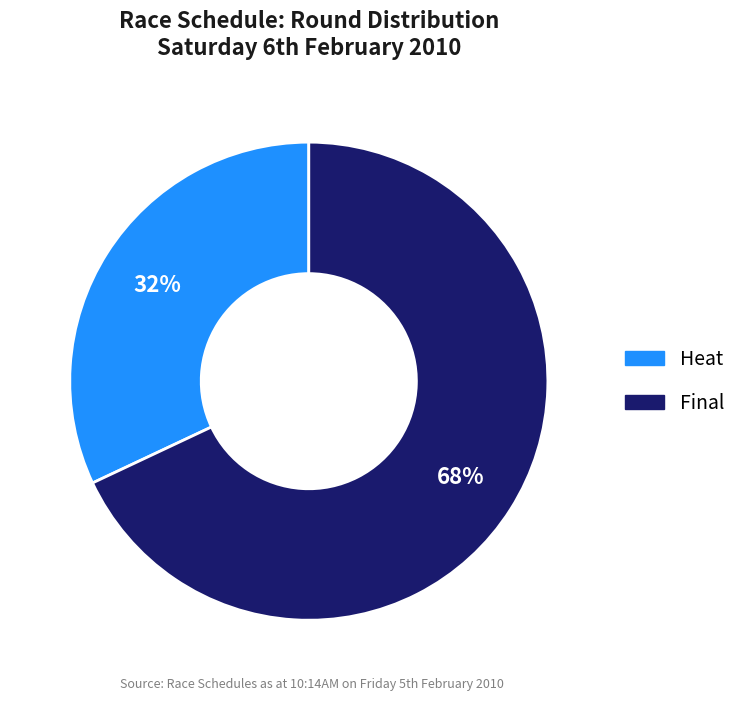

To the nearest percent, what is the average slice percentage?

50%